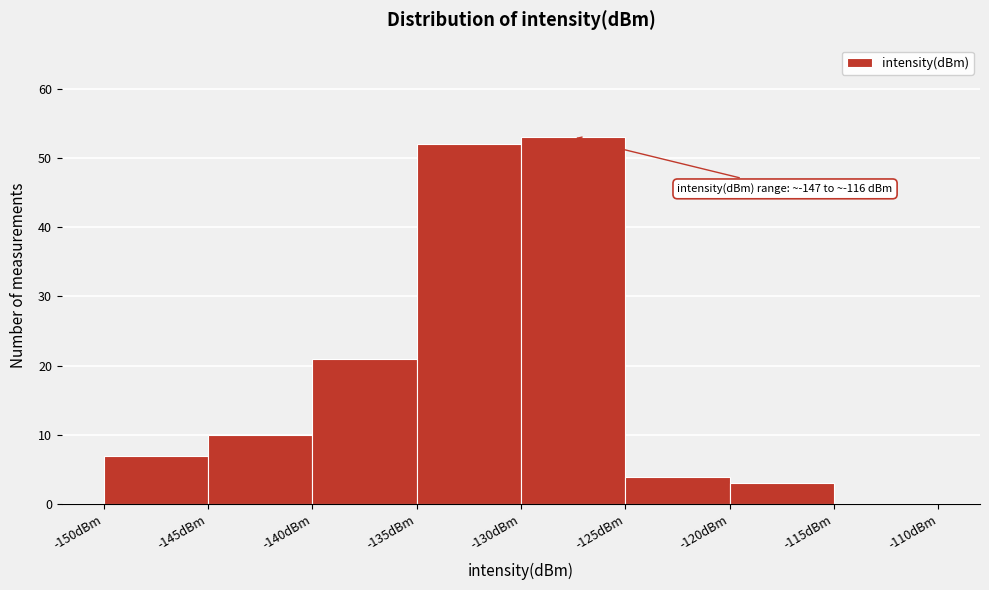

Which range on the x-axis has the tallest bar?

-130 to -125